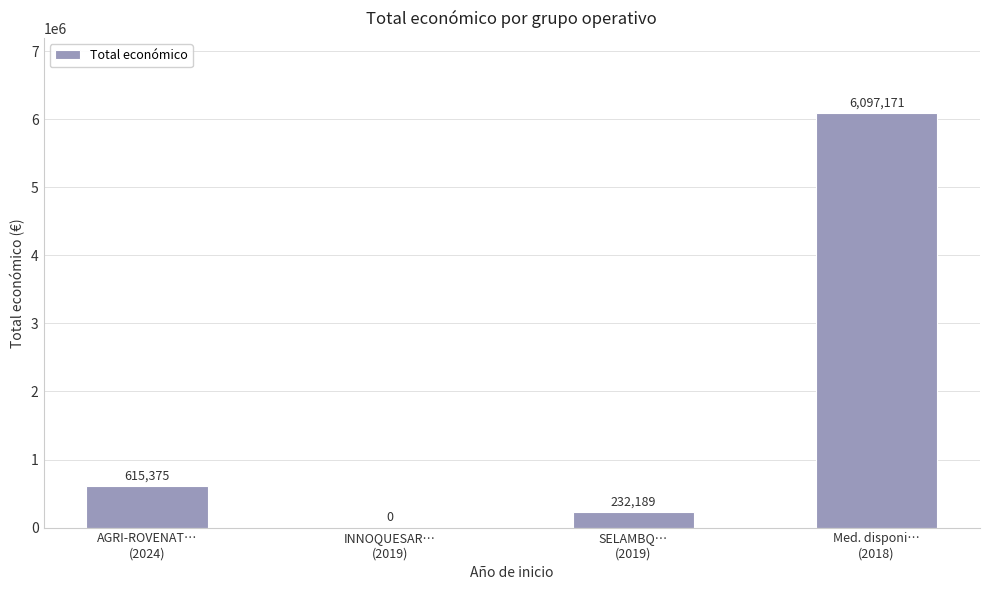

How many categories are shown in the chart?

4